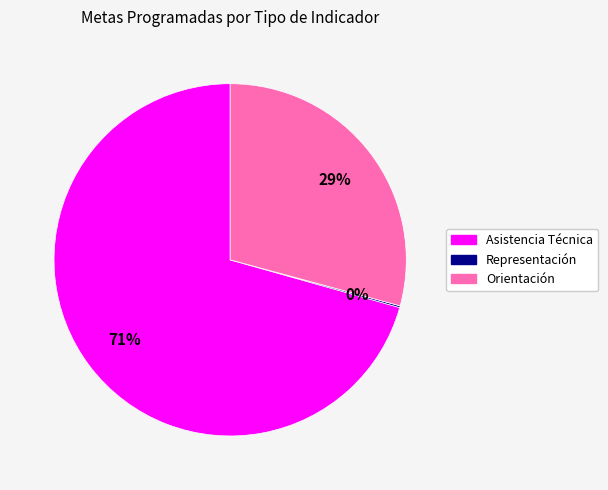

To the nearest percent, what is the average slice percentage?

33%